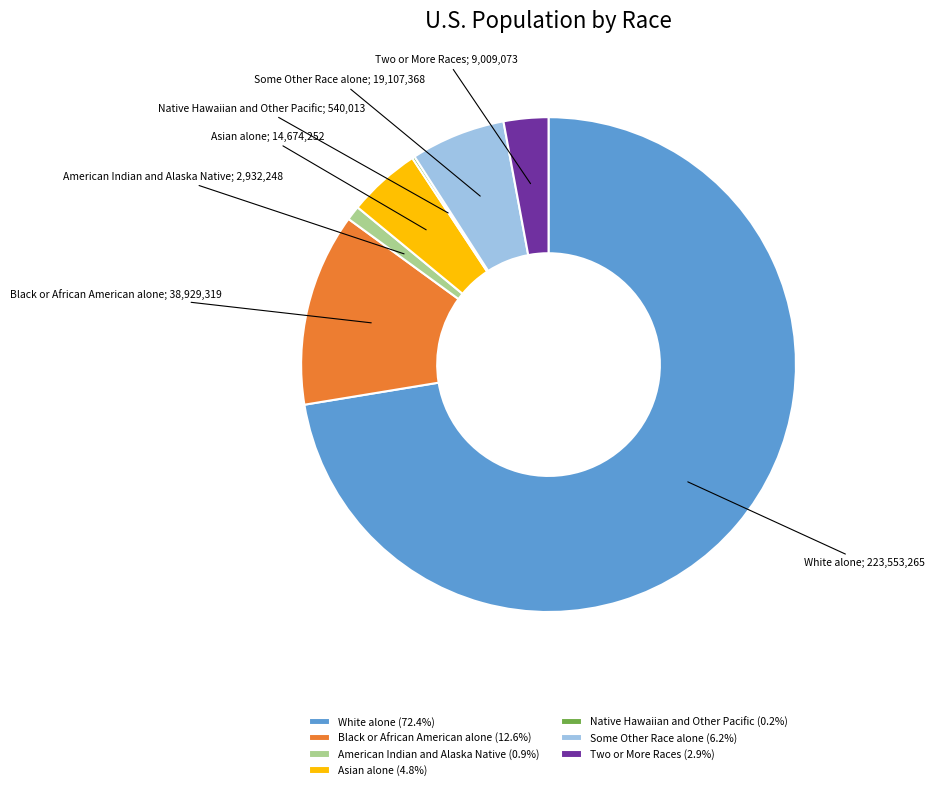

Is the sum of Black or African American alone (12.6%) and Two or More Races (2.9%) greater than half?

No